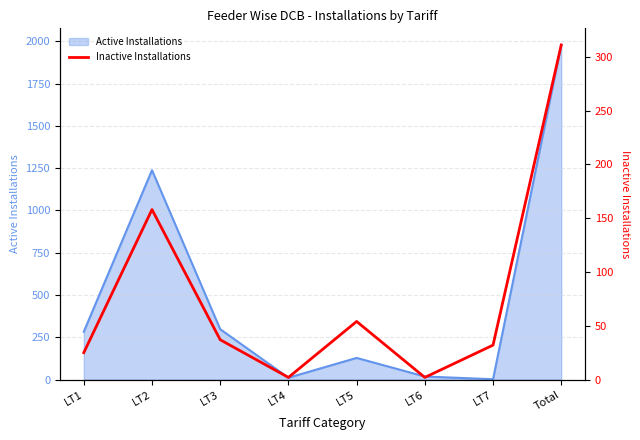

Reading left to right, extract all data points from this chart.

LT1=25	LT2=158	LT3=37	LT4=2	LT5=54	LT6=2	LT7=32	Total=311